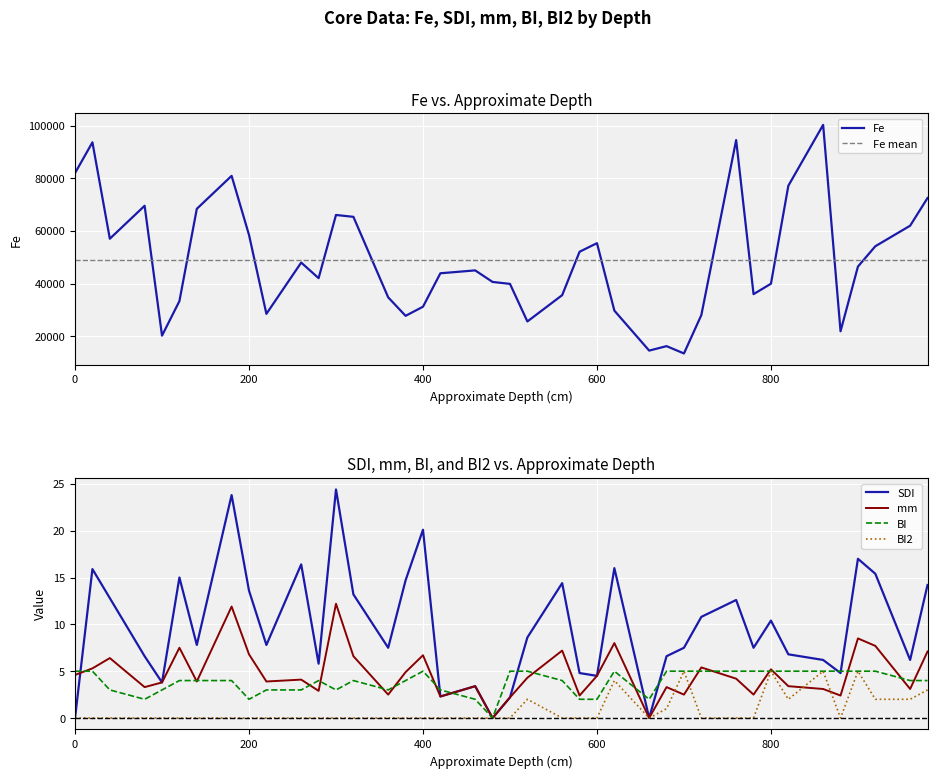

The value of Fe at 580 is 33285.3. True or false?

False